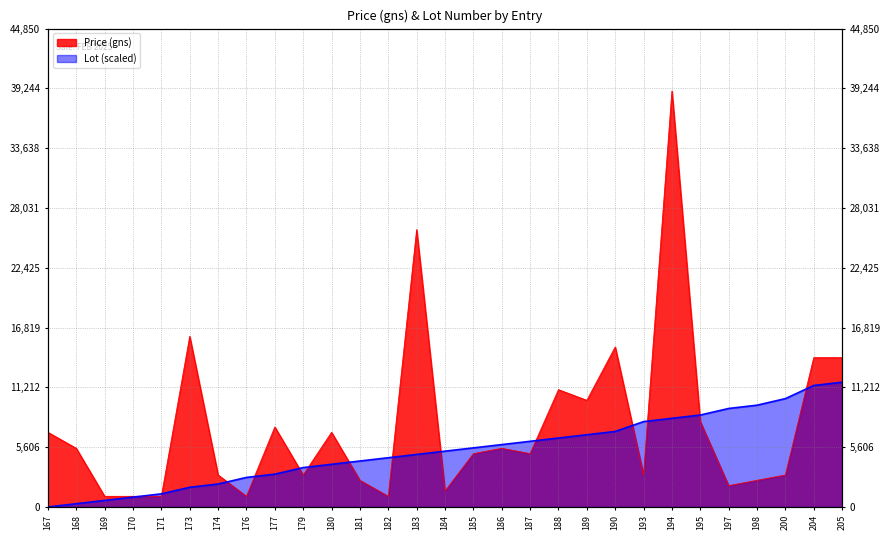

At which label does Lot reach its minimum?

167